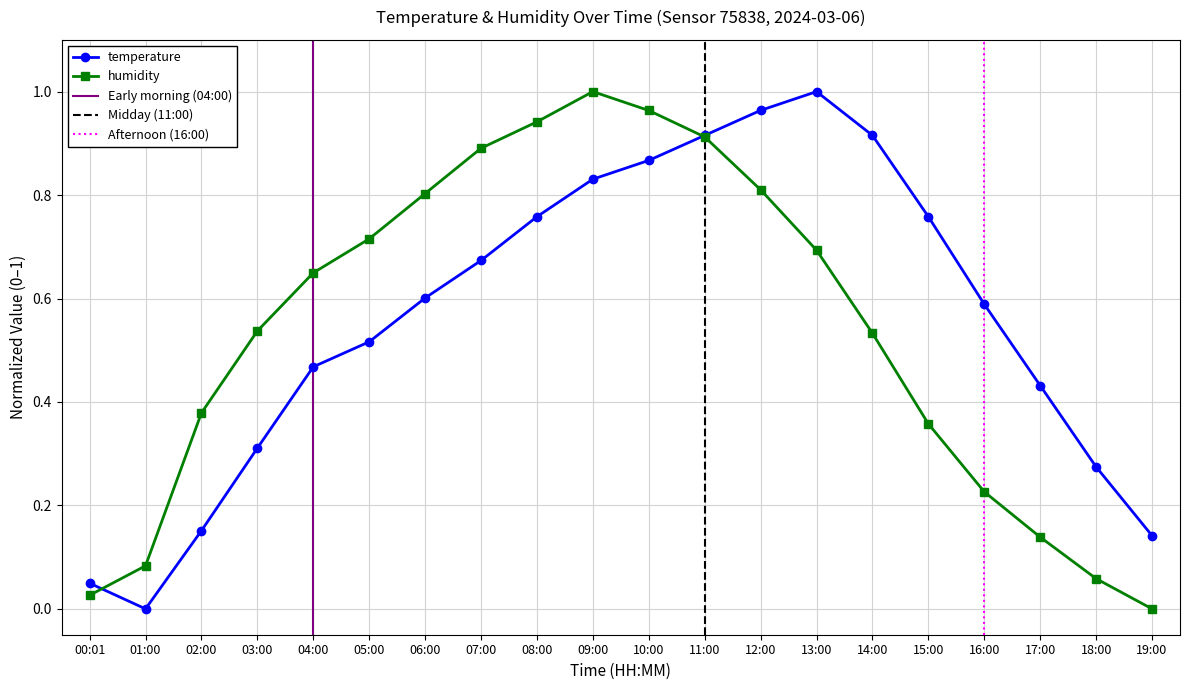

What is the total value across all series at 11:00?

1.8